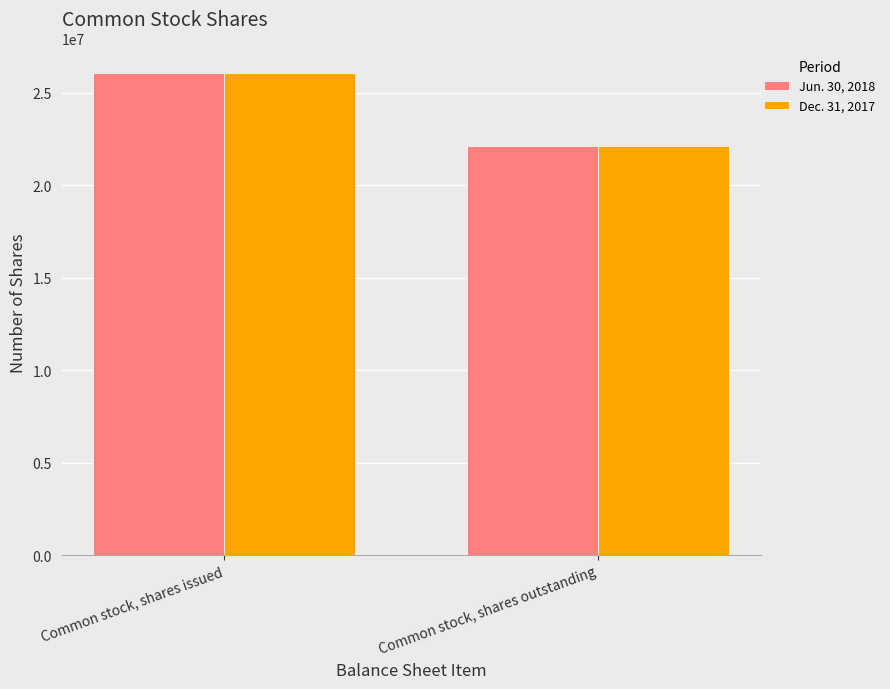

Which category has the highest value in the Jun. 30, 2018 series?

Common stock, shares issued